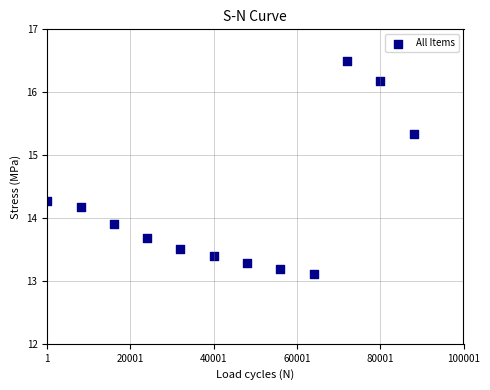

What is the range of Y values (max minus min)?

3.4